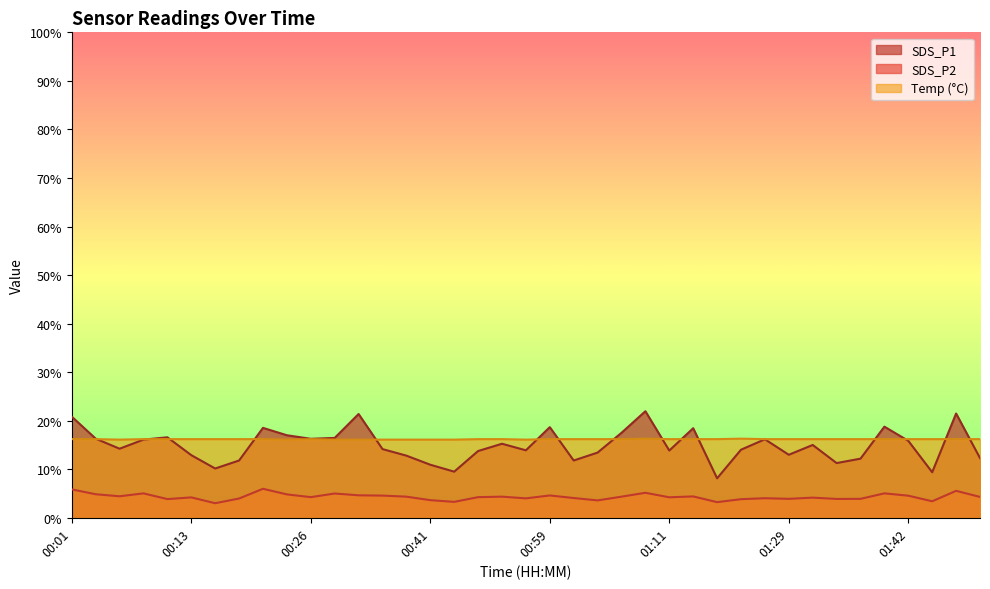

Reading right to left, what are all the values shown in this chart?

SDS_P1: 01:49=12.3	01:47=21.5	01:44=9.4	01:42=15.8	01:39=18.8	01:37=12.2	01:34=11.3	01:32=15.0	01:29=13.0	01:27=16.2	01:21=14.0	01:17=8.1	01:14=18.4	01:11=13.8	01:09=21.9	01:07=17.5	01:04=13.4	01:01=11.8	00:59=18.7	00:57=13.9	00:51=15.2	00:49=13.8	00:44=9.5	00:41=10.9	00:38=12.8	00:33=14.2	00:31=21.4	00:28=16.4	00:26=16.3	00:23=17.0	00:21=18.5	00:18=11.8	00:16=10.2	00:13=12.9	00:11=16.6	00:08=16.1	00:06=14.2	00:03=16.3	00:01=20.8
SDS_P2: 01:49=4.3	01:47=5.5	01:44=3.4	01:42=4.5	01:39=5.0	01:37=3.9	01:34=3.9	01:32=4.2	01:29=3.9	01:27=4.0	01:21=3.8	01:17=3.2	01:14=4.4	01:11=4.2	01:09=5.2	01:07=4.3	01:04=3.6	01:01=4.1	00:59=4.6	00:57=4.0	00:51=4.3	00:49=4.2	00:44=3.3	00:41=3.6	00:38=4.3	00:33=4.6	00:31=4.6	00:28=5.0	00:26=4.2	00:23=4.8	00:21=6.0	00:18=4.0	00:16=3.0	00:13=4.2	00:11=3.9	00:08=5.0	00:06=4.4	00:03=4.8	00:01=5.8
Temp: 01:49=16.2	01:47=16.2	01:44=16.2	01:42=16.2	01:39=16.2	01:37=16.2	01:34=16.2	01:32=16.2	01:29=16.2	01:27=16.2	01:21=16.3	01:17=16.2	01:14=16.2	01:11=16.2	01:09=16.3	01:07=16.2	01:04=16.2	01:01=16.2	00:59=16.2	00:57=16.1	00:51=16.2	00:49=16.2	00:44=16.1	00:41=16.1	00:38=16.1	00:33=16.1	00:31=16.1	00:28=16.1	00:26=16.2	00:23=16.1	00:21=16.2	00:18=16.2	00:16=16.2	00:13=16.2	00:11=16.2	00:08=16.2	00:06=16.1	00:03=16.2	00:01=16.2